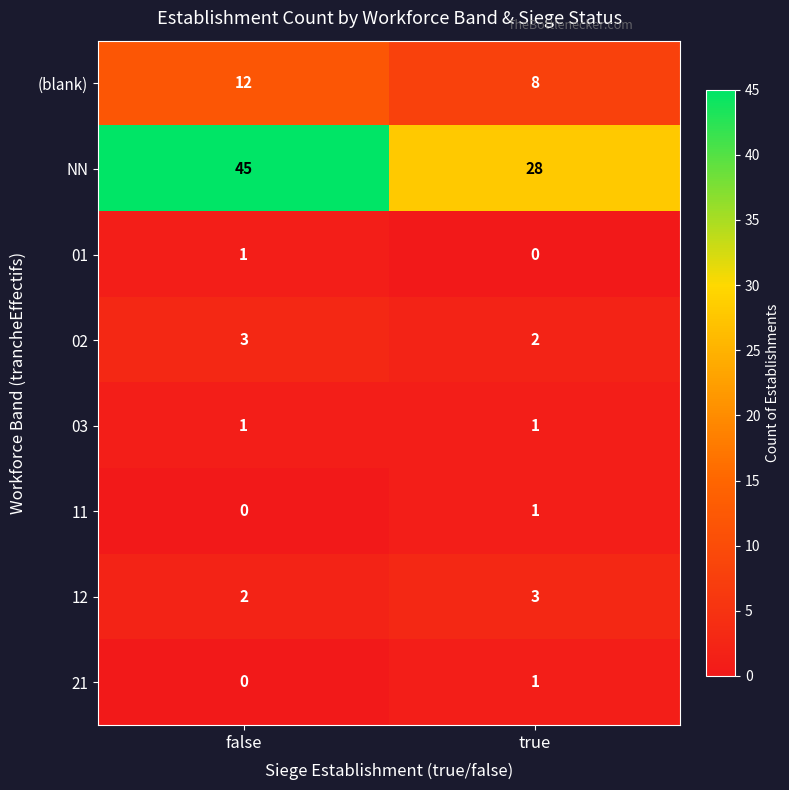

Rank the categories by 11 value from highest to lowest.

true, false